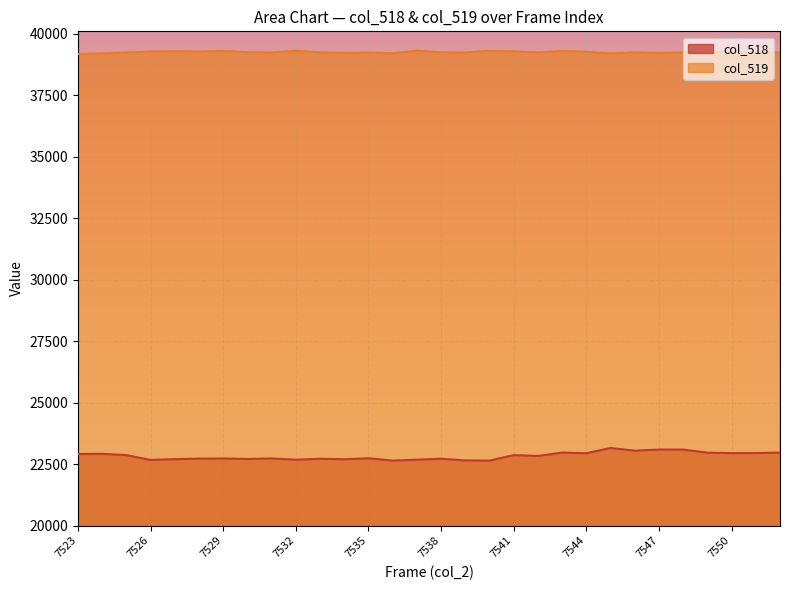

What is the value of the col_519 point at the 9th from the left?

39244